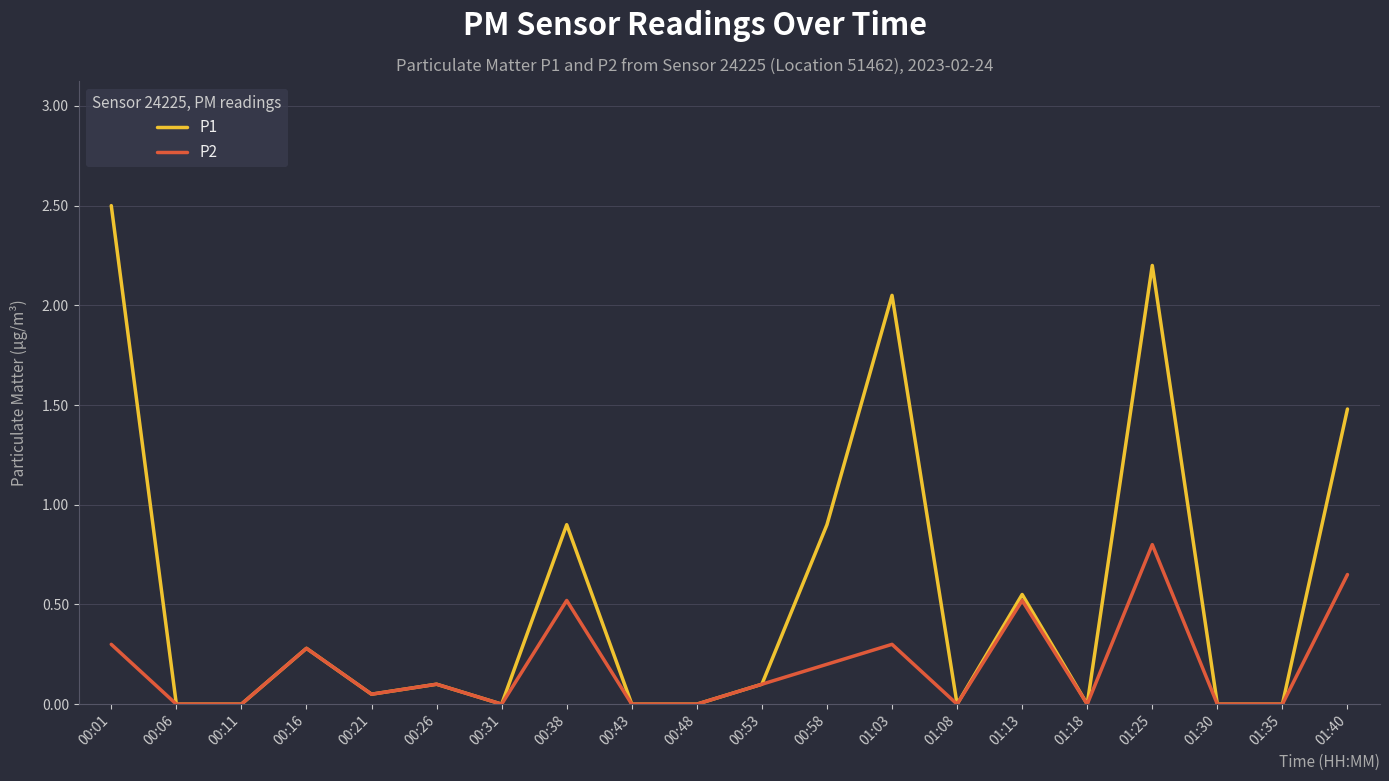

What is the highest value of the P1 series?

2.5